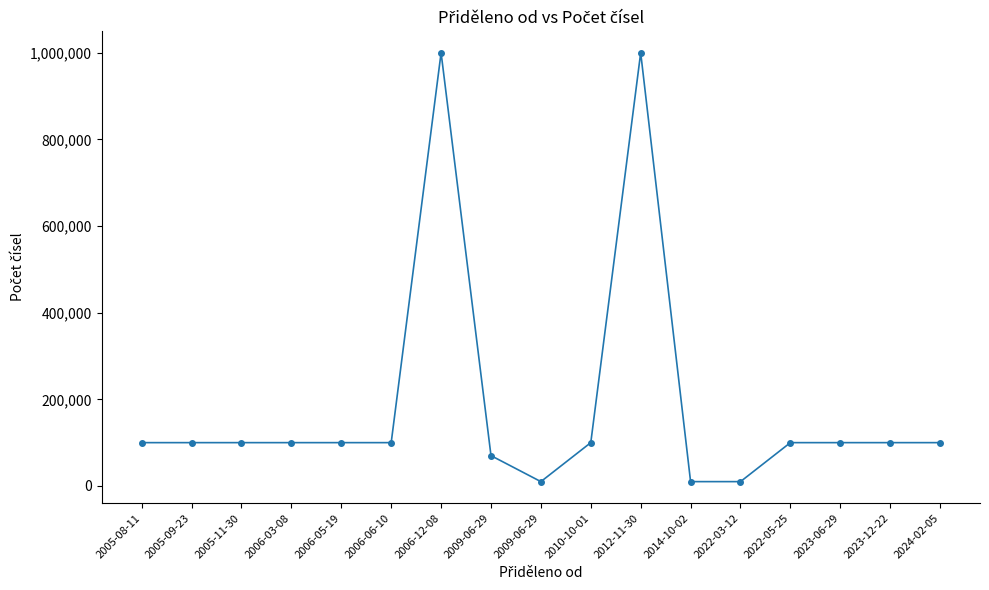

How many values are below 100000?

4